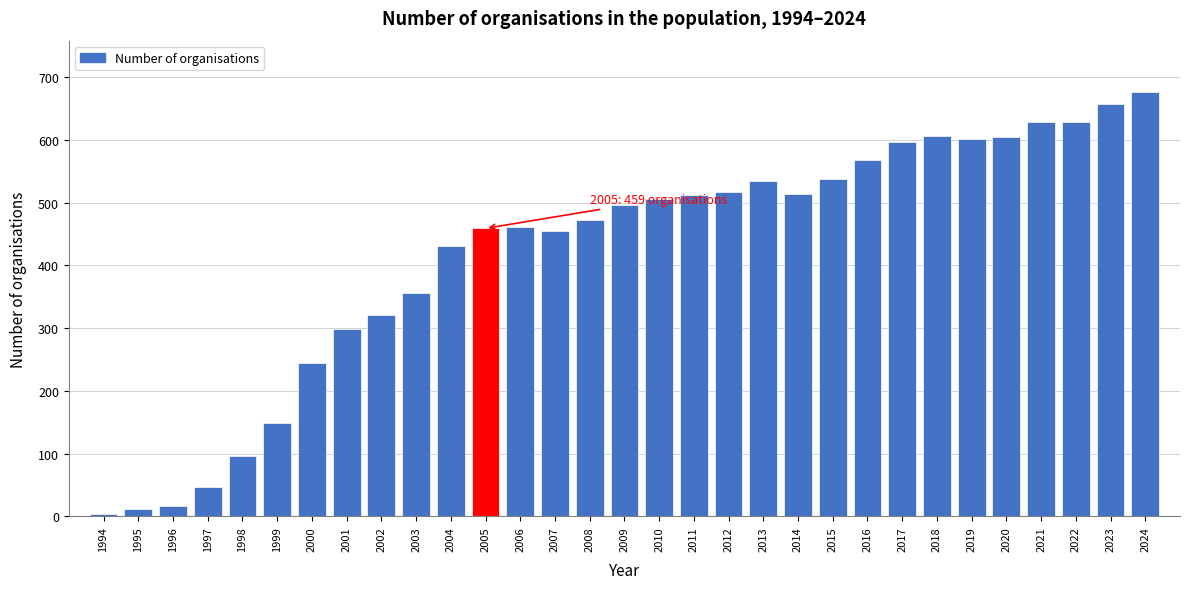

What is the difference between the values at 2002 and 2000?

76